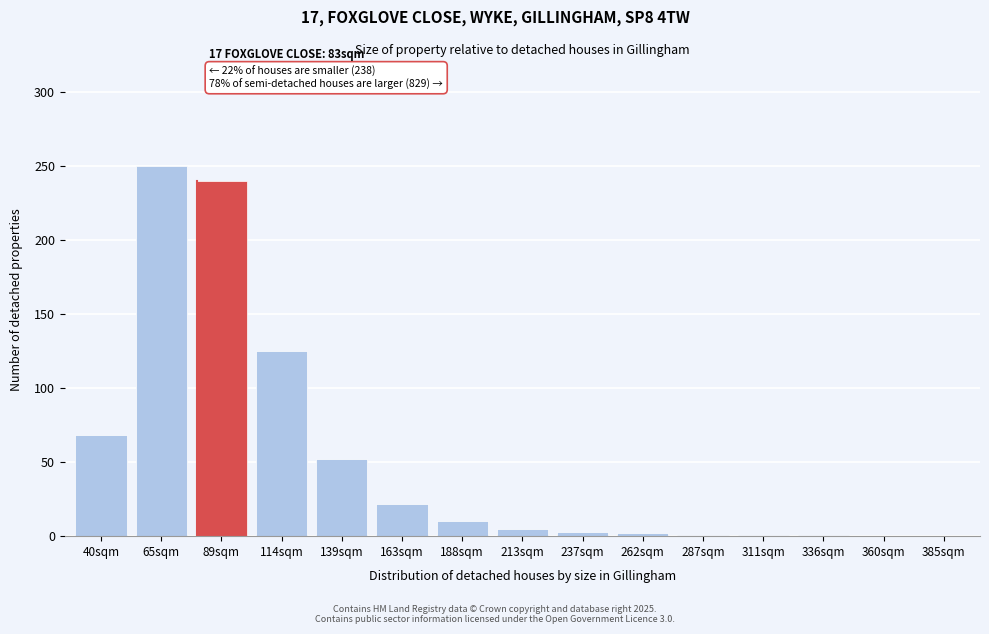

What is the change in value from 188sqm to 385sqm?

-10